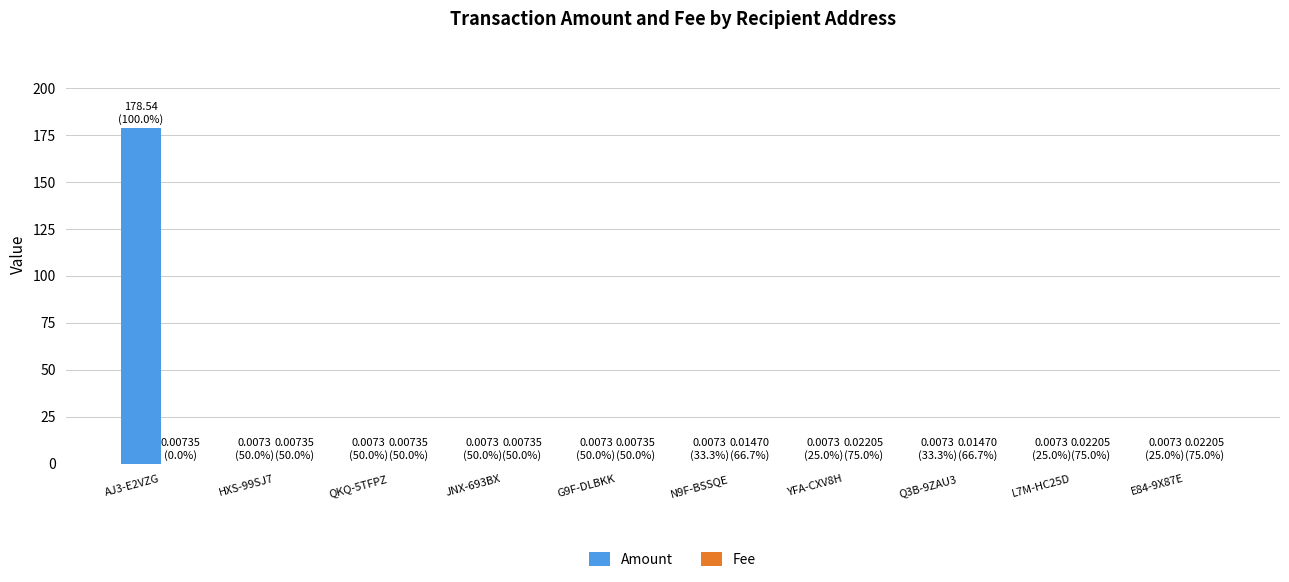

At which category is the sum across all series the highest?

AJ3-E2VZG